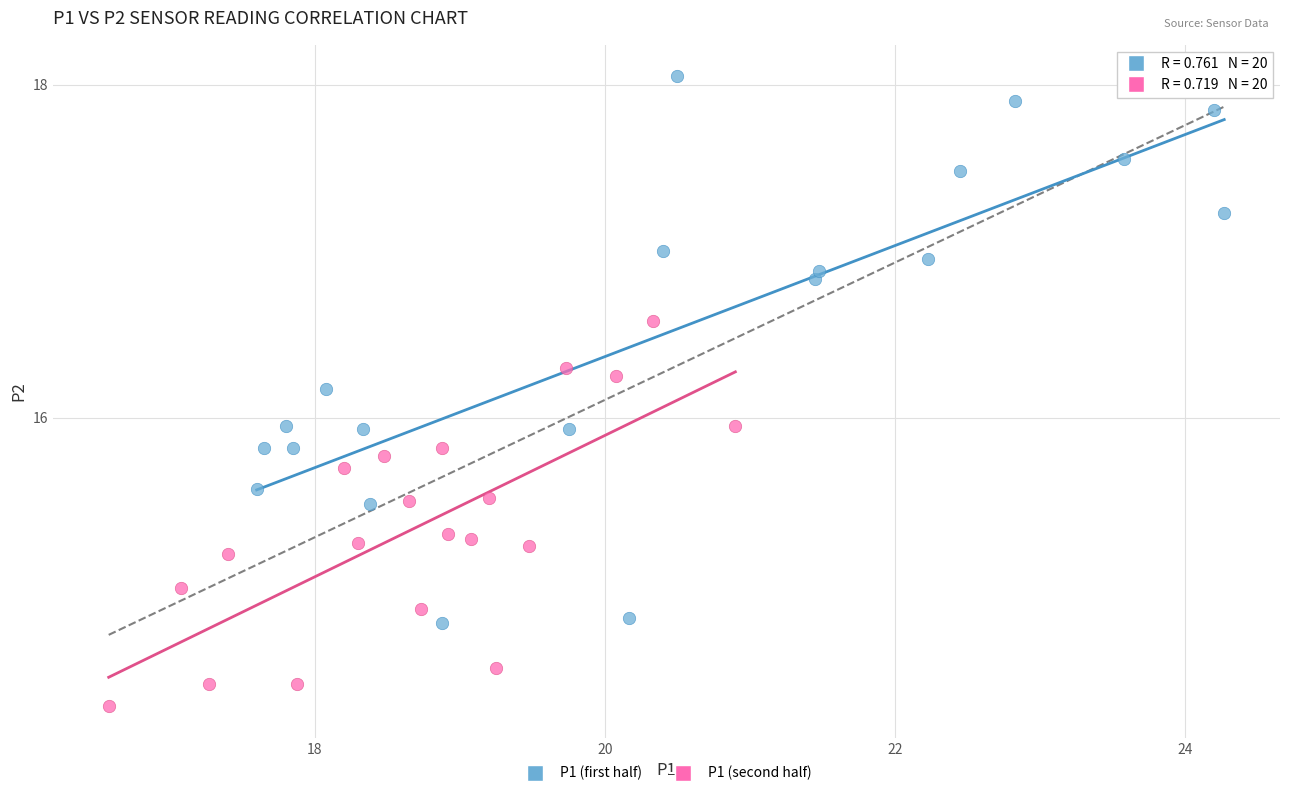

Which series reaches the maximum Y coordinate?

P1 (first half)